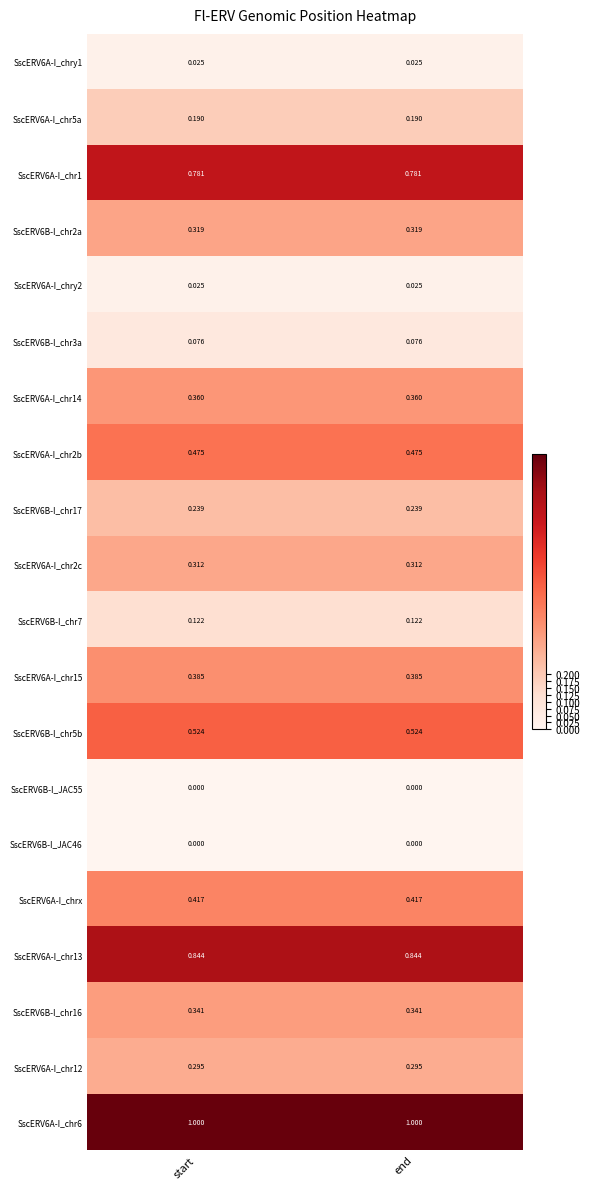

Is the value of SscERV6B-I_JAC46 at end greater than the value of SscERV6B-I_chr7 at end?

No